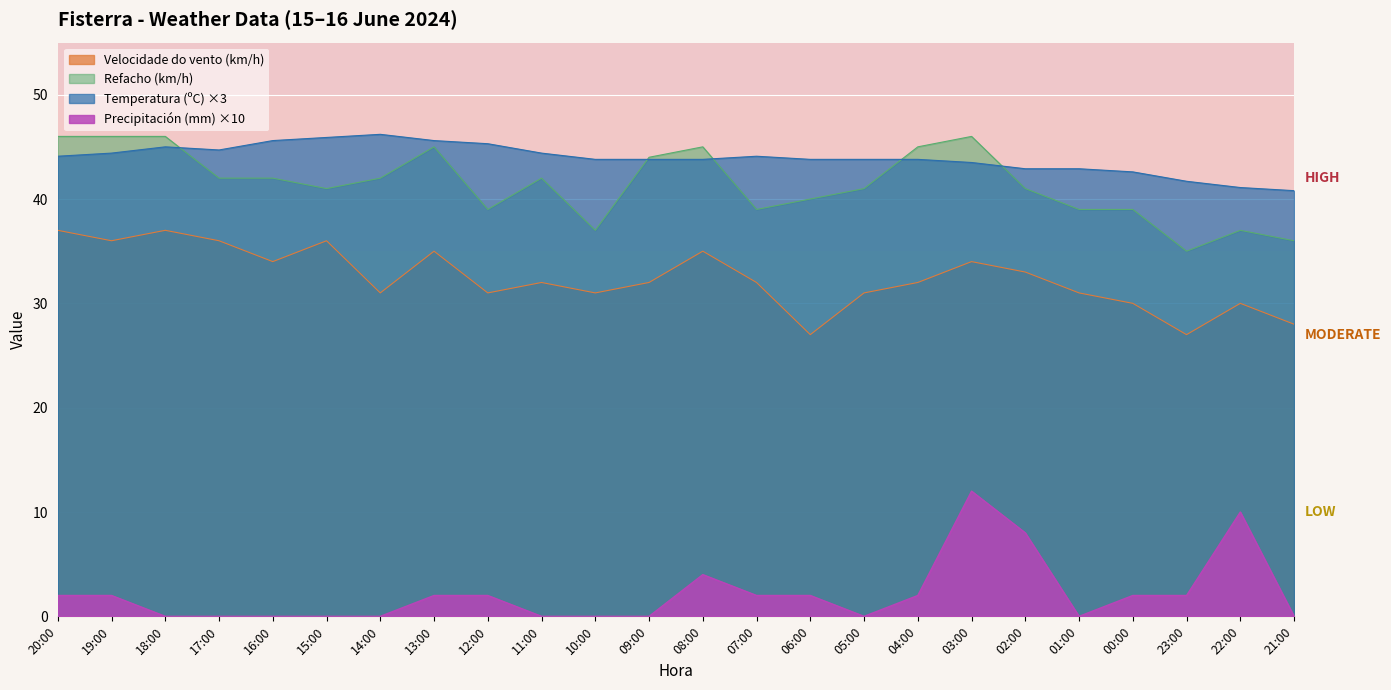

At which category is the sum across all series the highest?

03:00